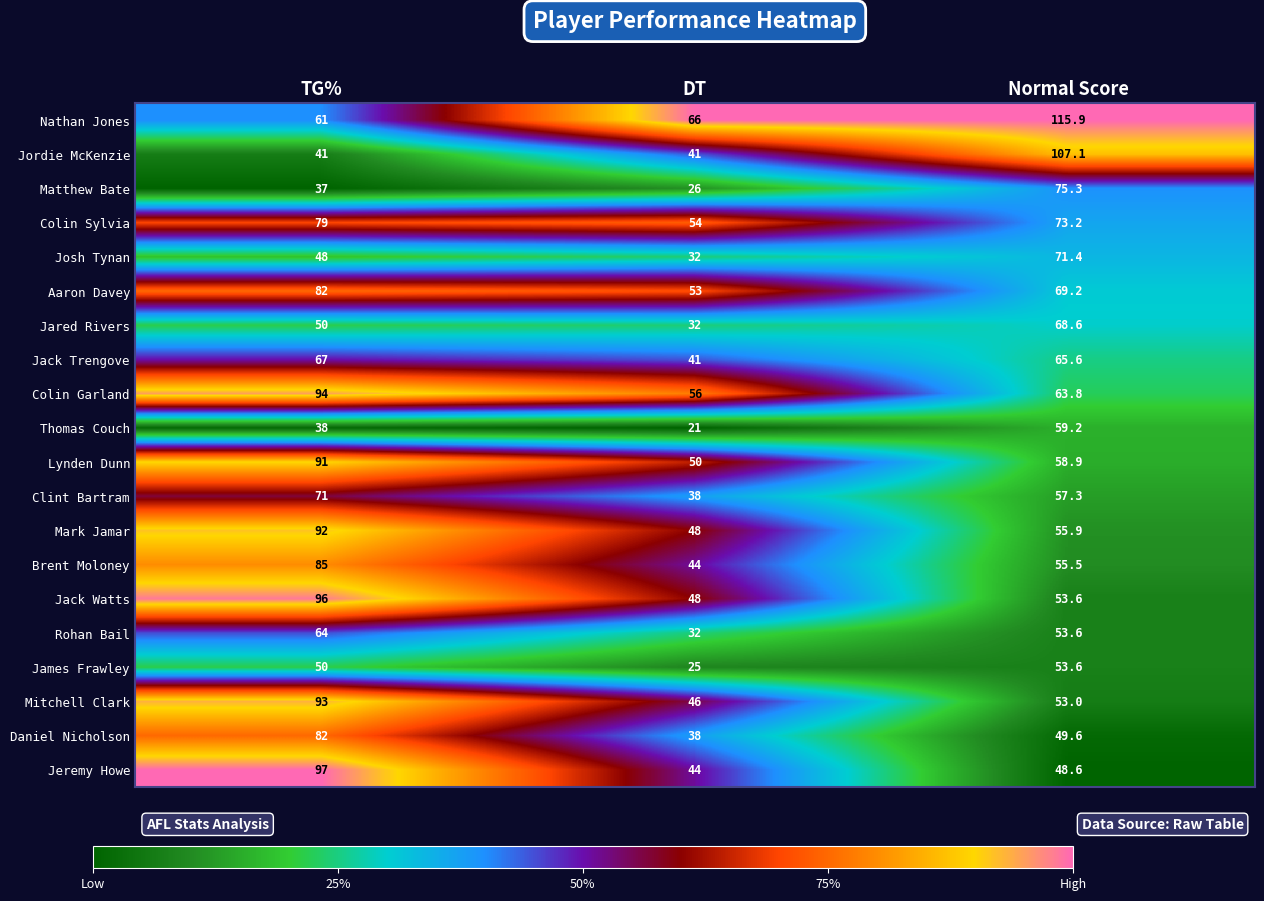

What is the greatest value displayed?

115.9